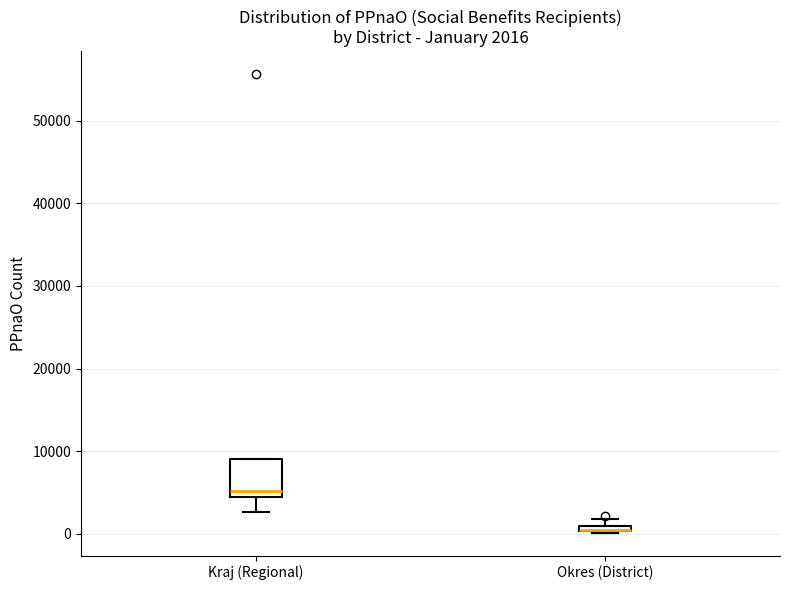

Which box is the tallest, from its lower edge to its upper edge?

Kraj (Regional)